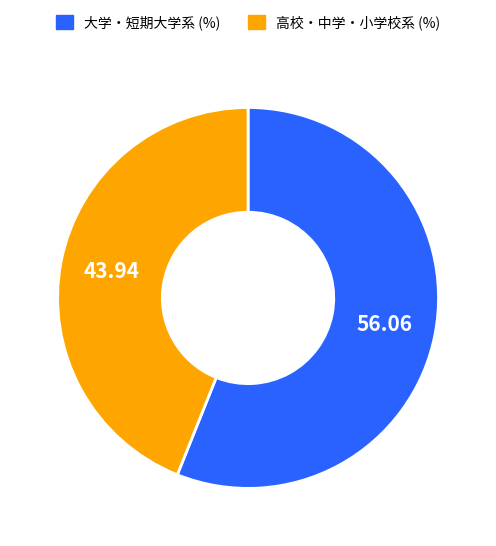

Is there any slice that represents more than half of the pie?

Yes